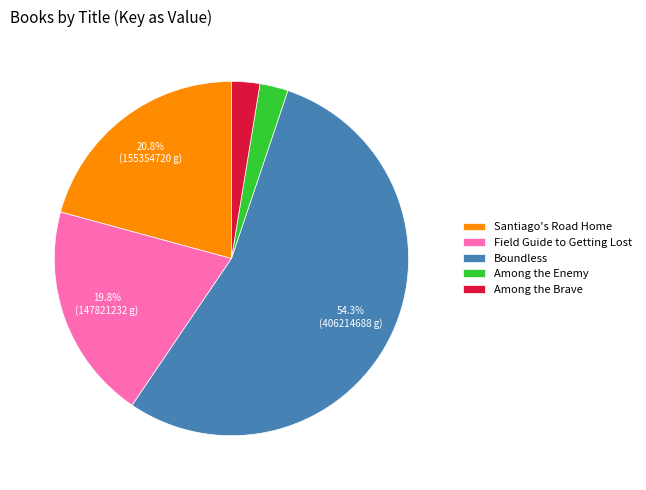

Does Boundless represent more than half of the total?

Yes